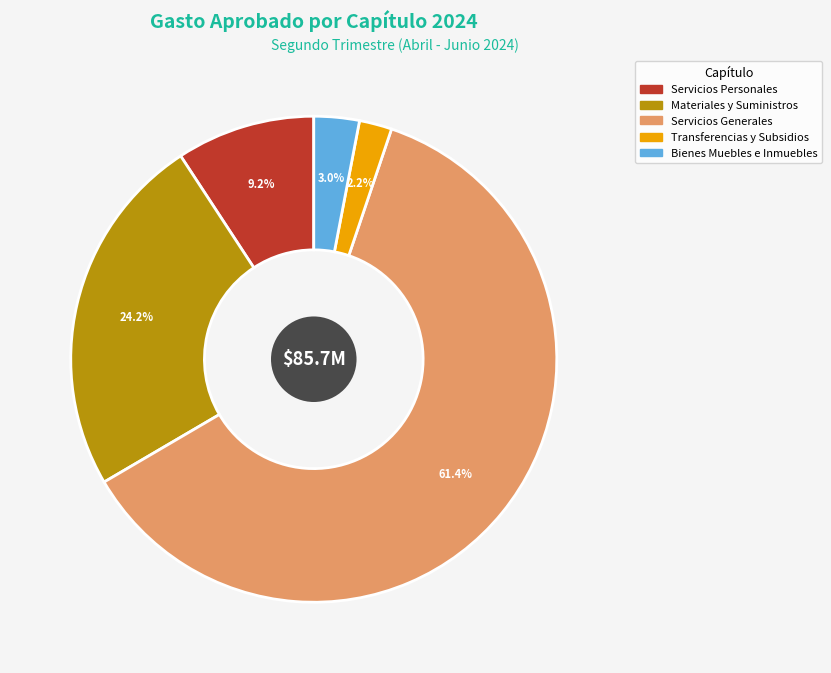

Is there a majority slice in this chart?

Yes